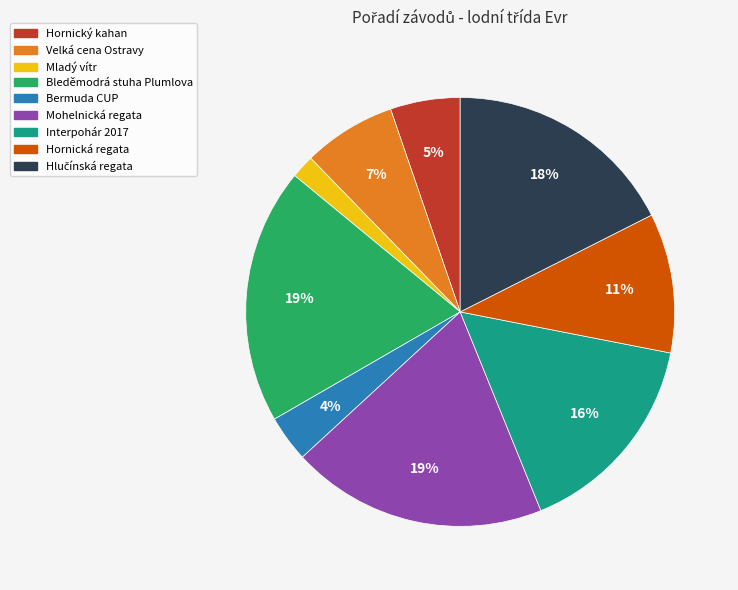

Does Mohelnická regata account for over 50% of the chart?

No